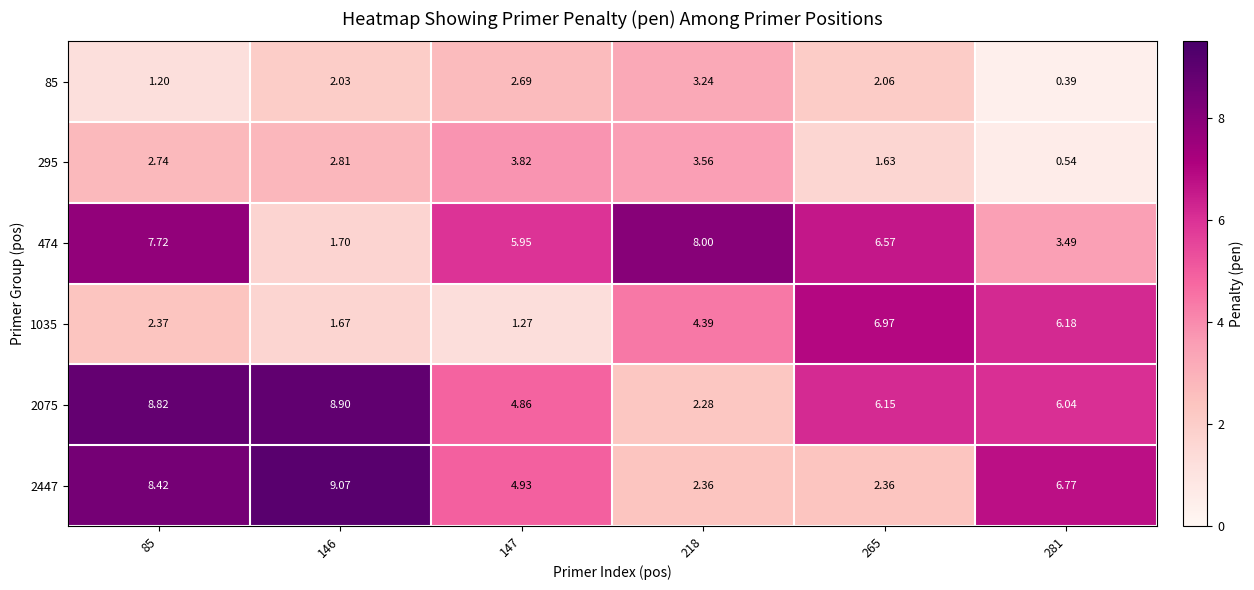

Is the value of 85 at 85 greater than the value of 2447 at 265?

No